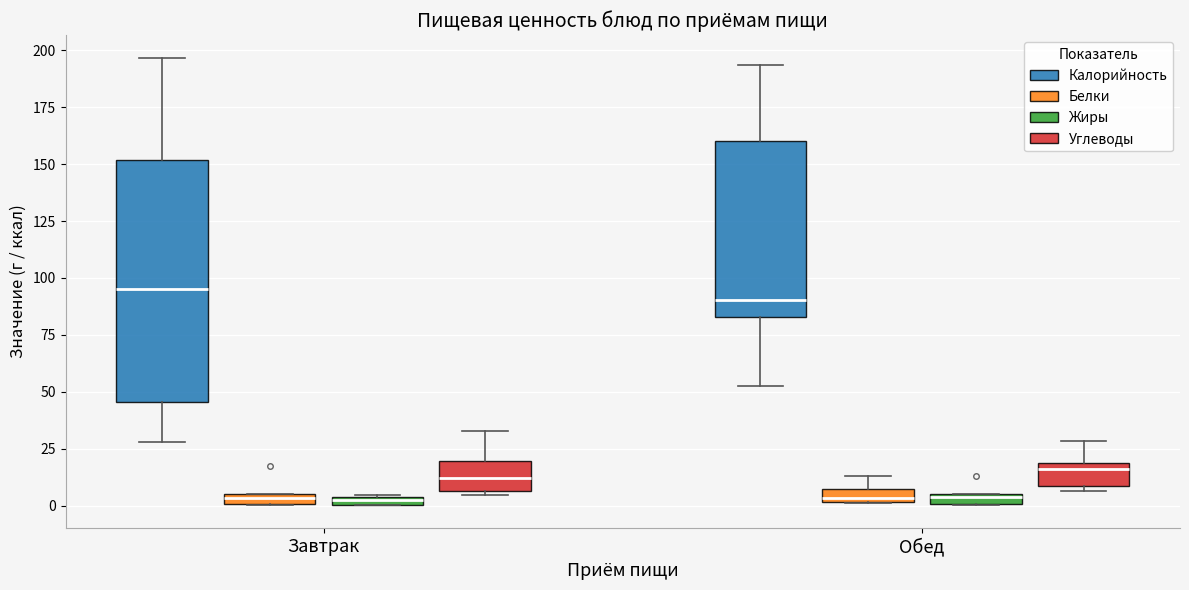

Where is the lower edge of the box for Завтрак (Белки) on the y-axis? The values are not printed on the chart, so give them approximately, as read against the axis.

0